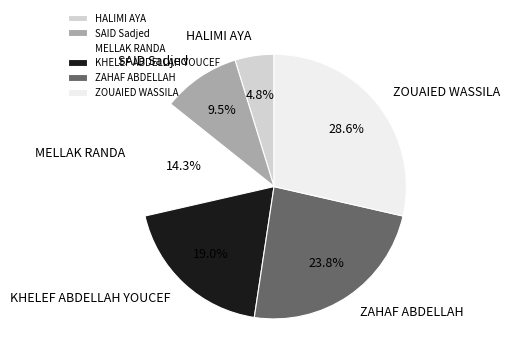

How many segments does this pie chart have?

6